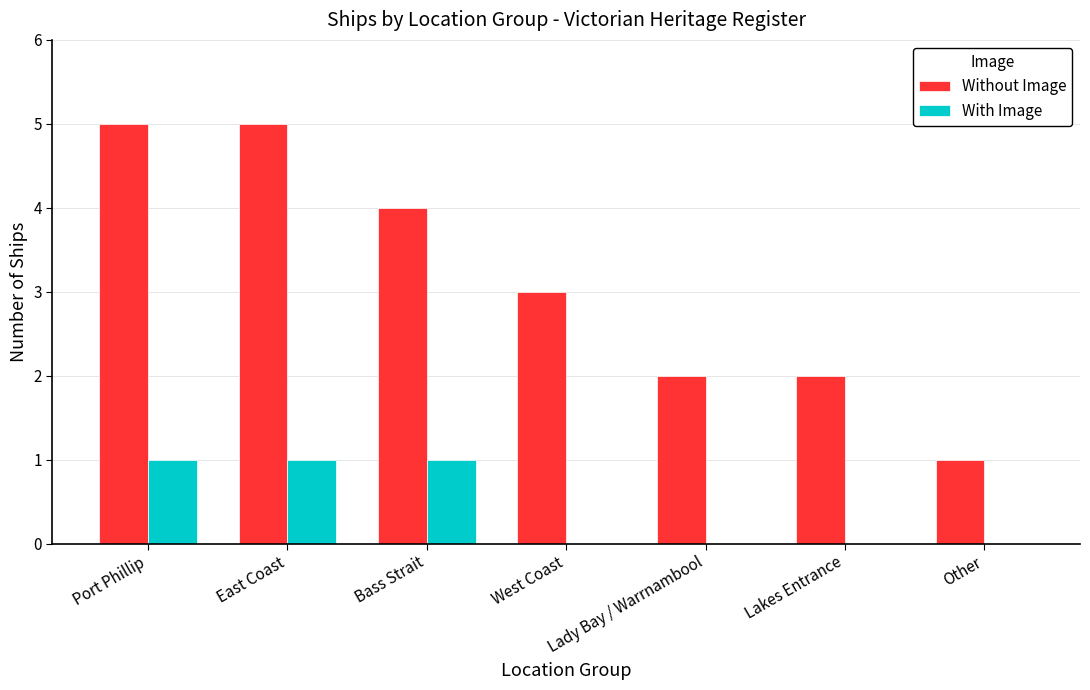

What are all the series names shown in the legend?

Without Image, With Image